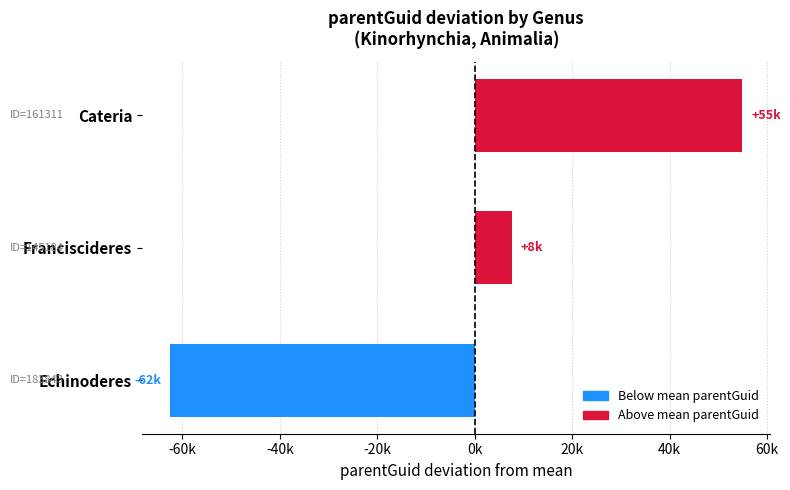

What is the minimum value shown in the chart?

-62456.7